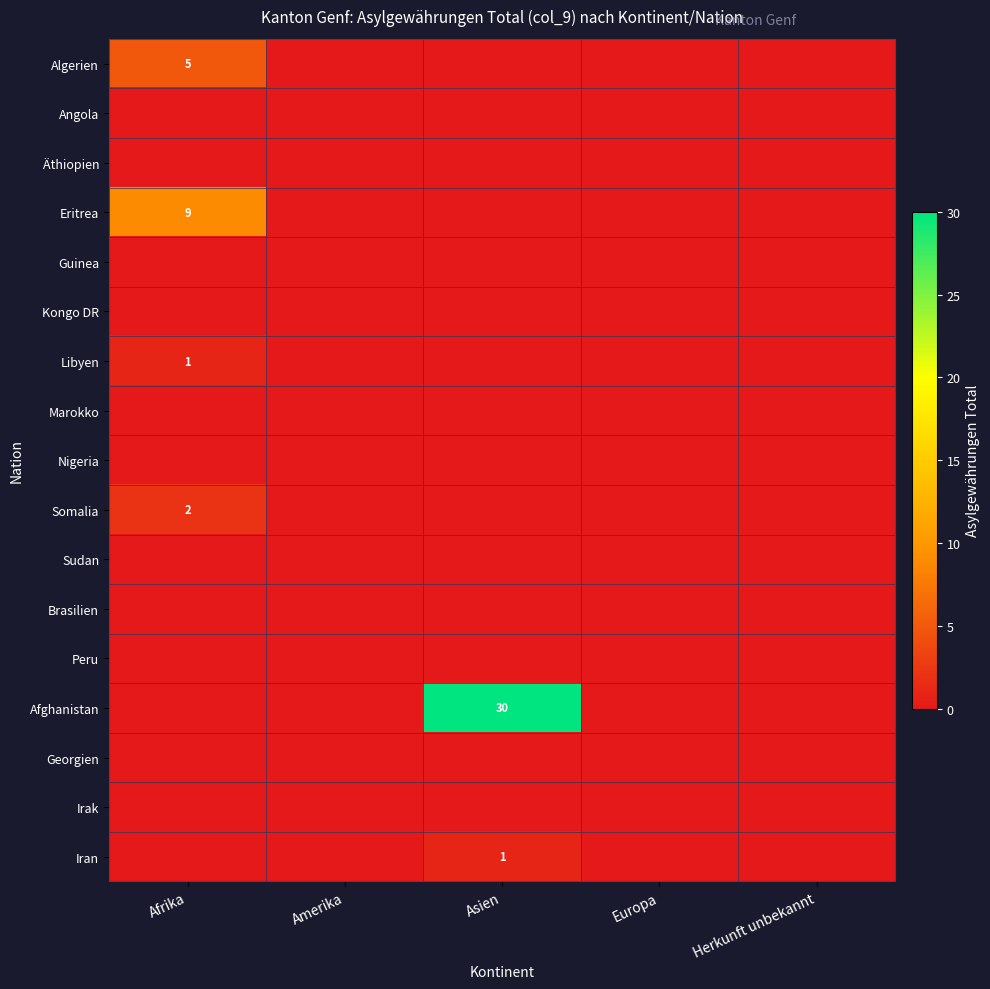

At how many categories does at least one series exceed 13?

1